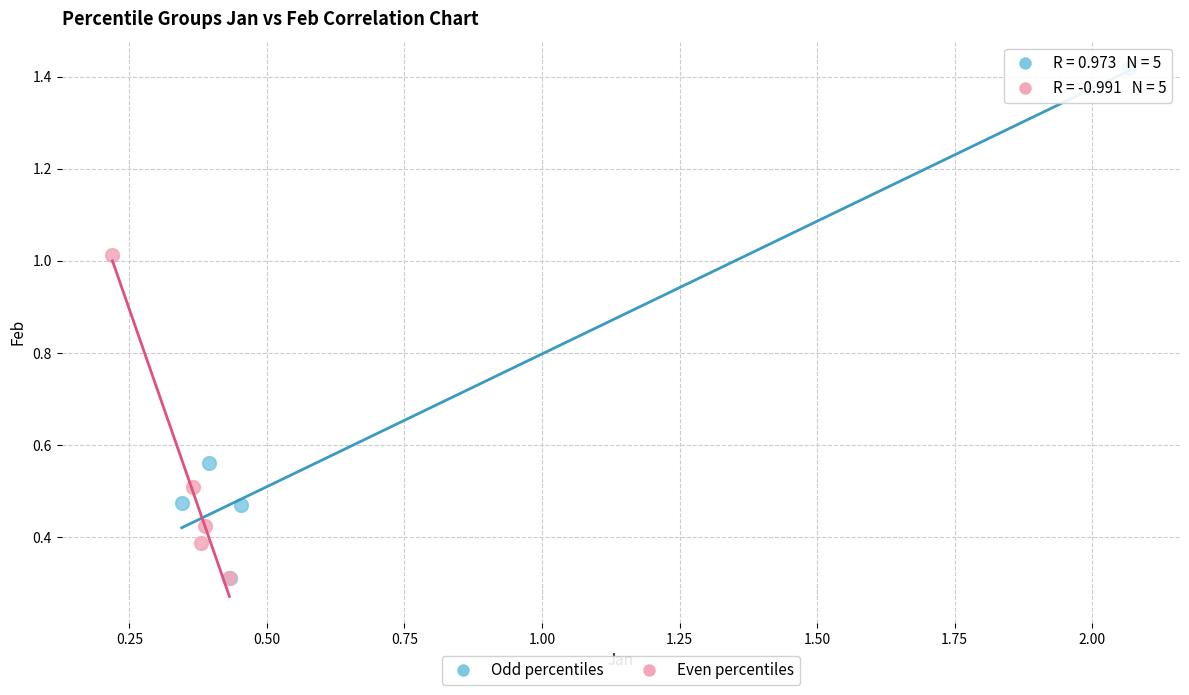

What are all the series names shown in the legend?

Odd percentiles, Even percentiles